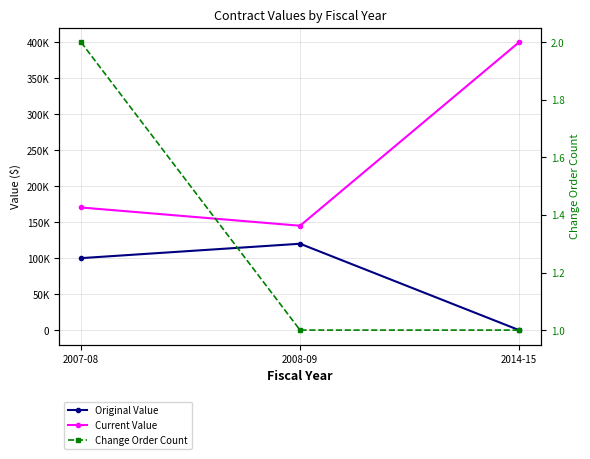

Where does the Original Value series first go above 100000?

2008-09